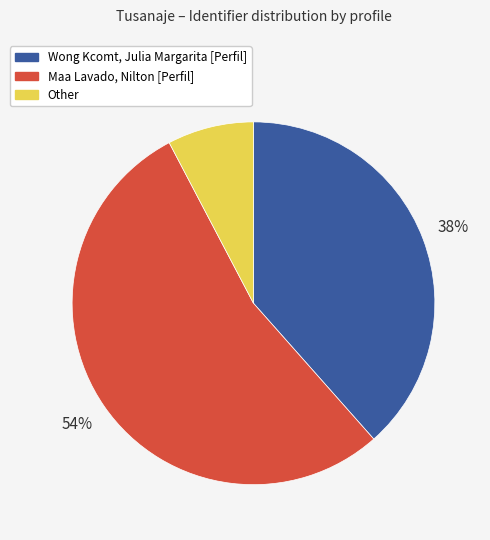

Approximately how many times larger is the value at Maa Lavado, Nilton [Perfil] compared to Wong Kcomt, Julia Margarita [Perfil]?

1.4